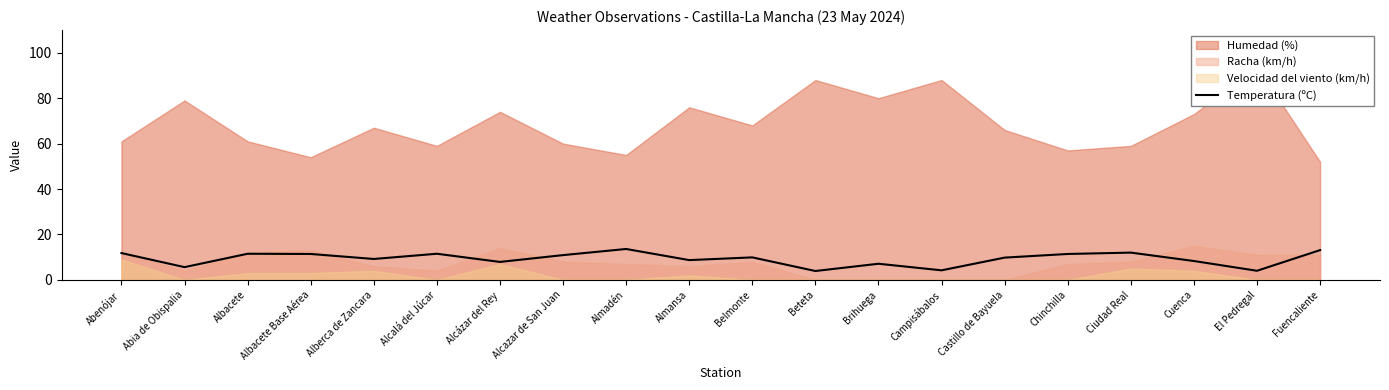

How many points are higher than both their immediate neighbors (excluding endpoints)?

6